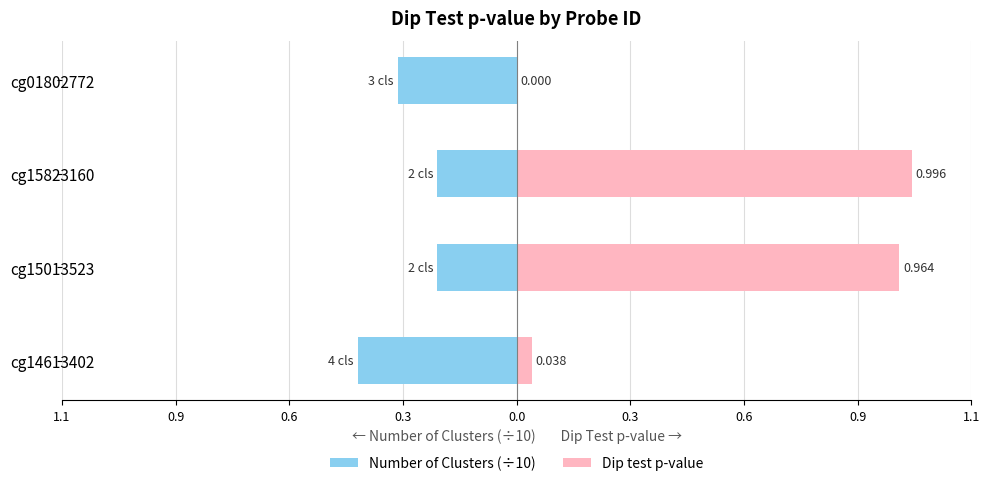

What are all the series names shown in the legend?

Number of Clusters (÷10), Dip test p-value